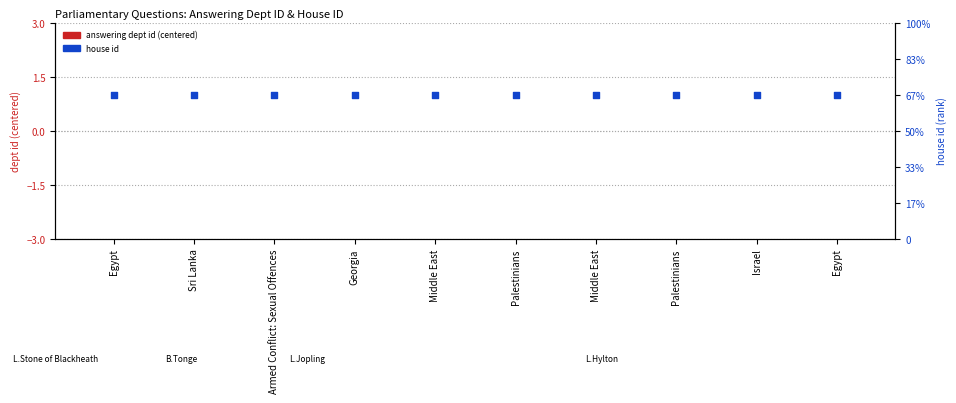

What is the total value across all series at Israel?

2